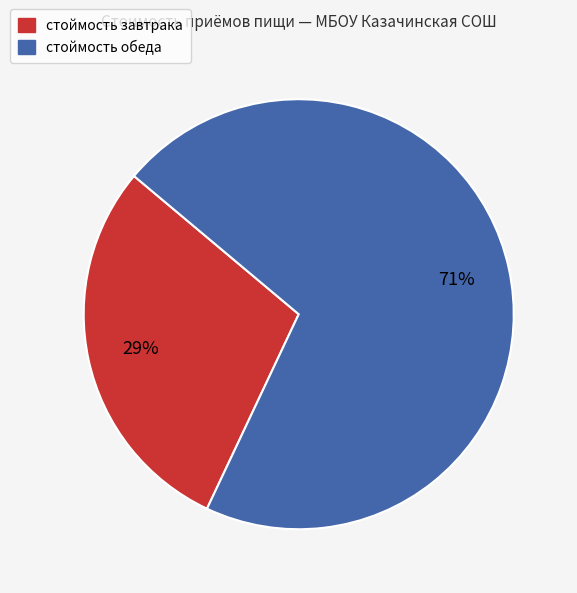

Does any single category account for the majority?

Yes